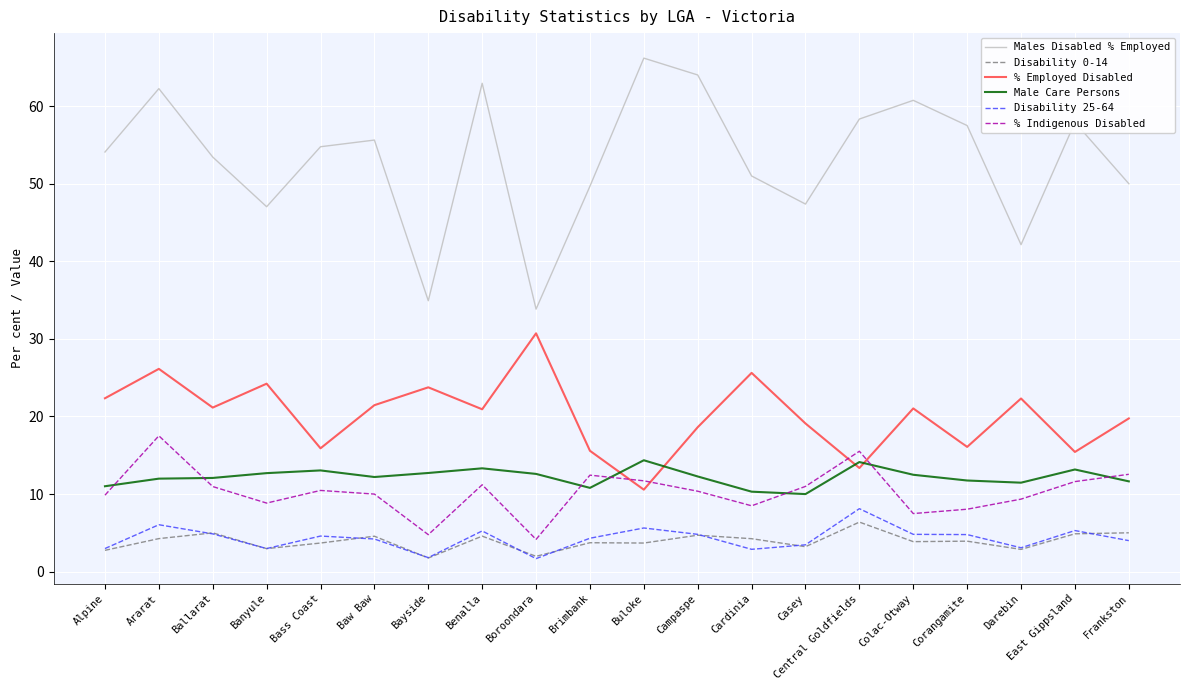

Does the chart have visible grid lines?

Yes